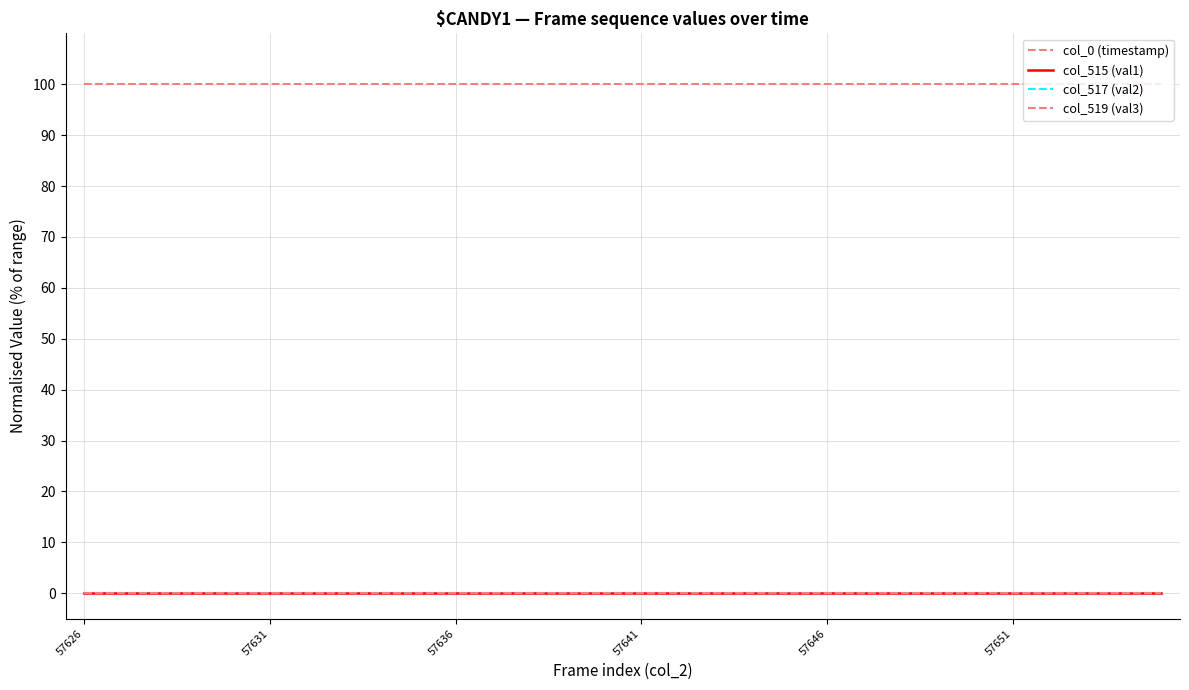

How many lines are shown in the chart?

4